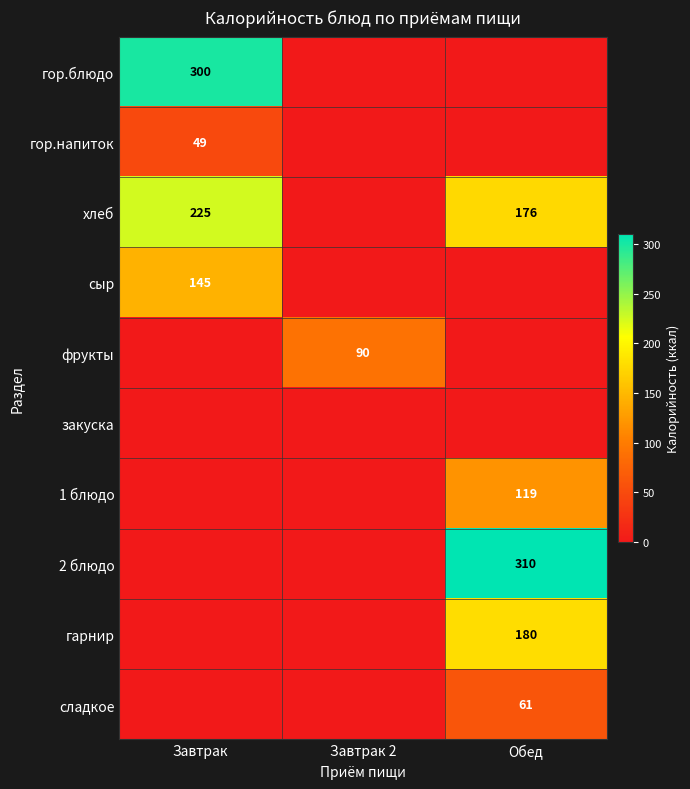

Between Завтрак and Обед, which is larger?

Завтрак